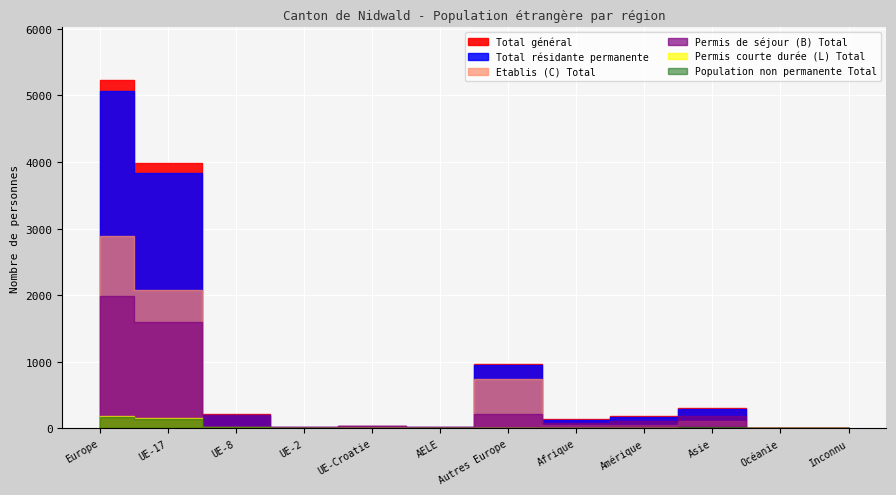

What is the label of the 5th point from the right?

Afrique